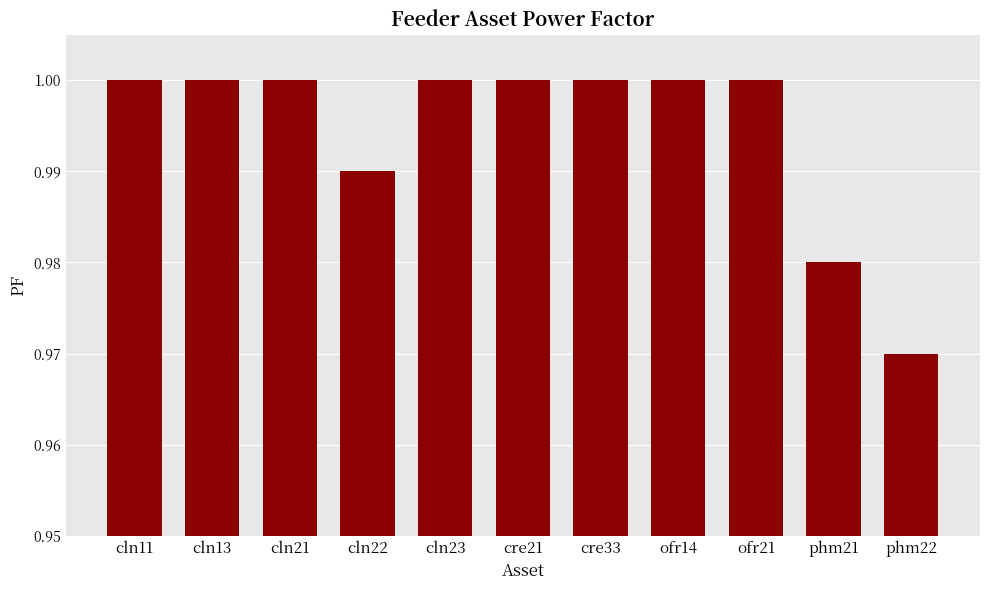

Which label corresponds to the smallest value in the chart?

phm22